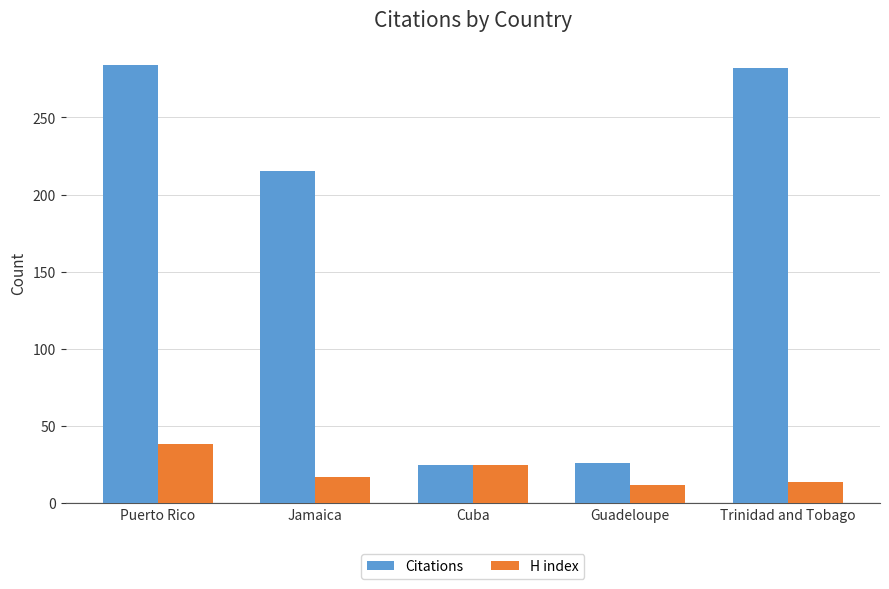

List the series in order of their peak value, highest first.

Citations, H index